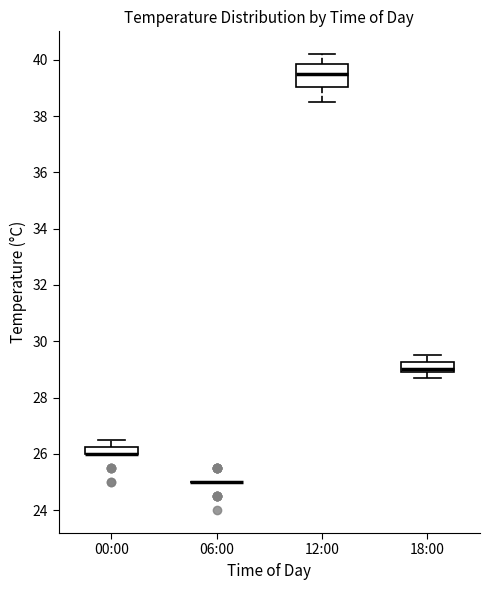

Comparing the boxes themselves (not the whiskers), which one is the tallest?

12:00